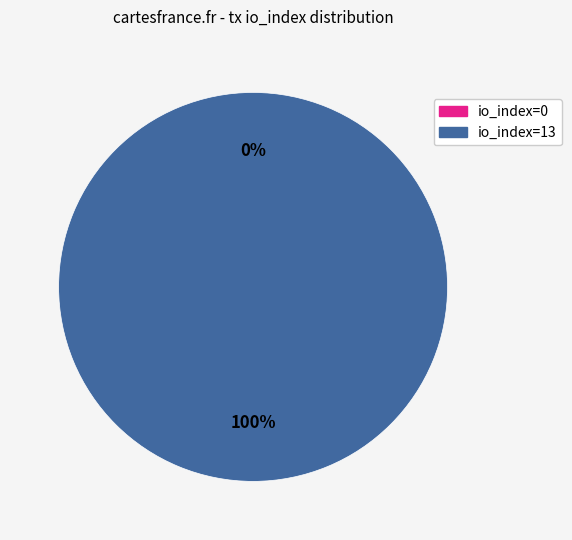

Combined, do io_index=0 and io_index=13 account for over 50%?

Yes